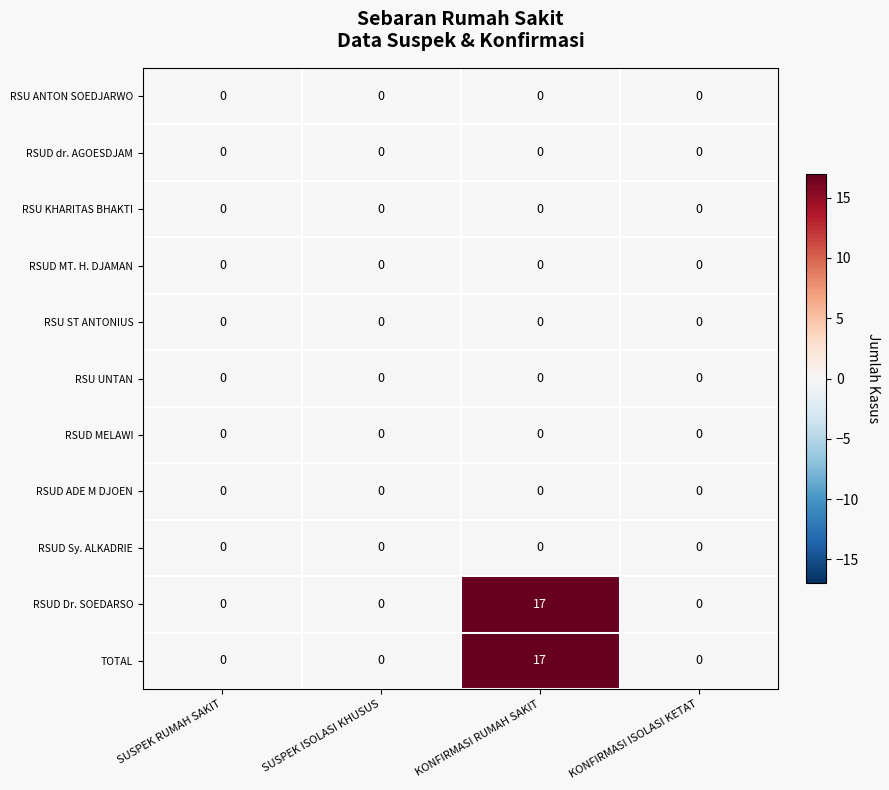

Which category has the highest value across all series?

KONFIRMASI RUMAH SAKIT